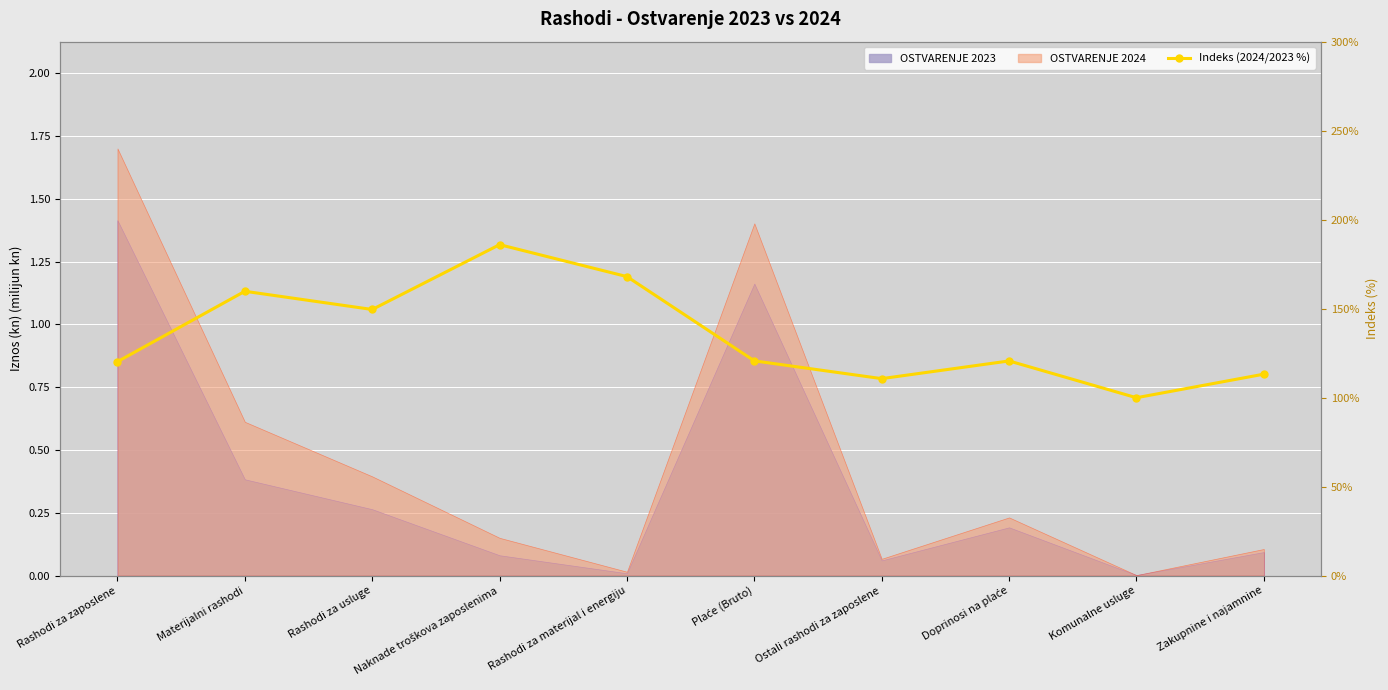

The value at Materijalni rashodi is 159.7. True or false?

True